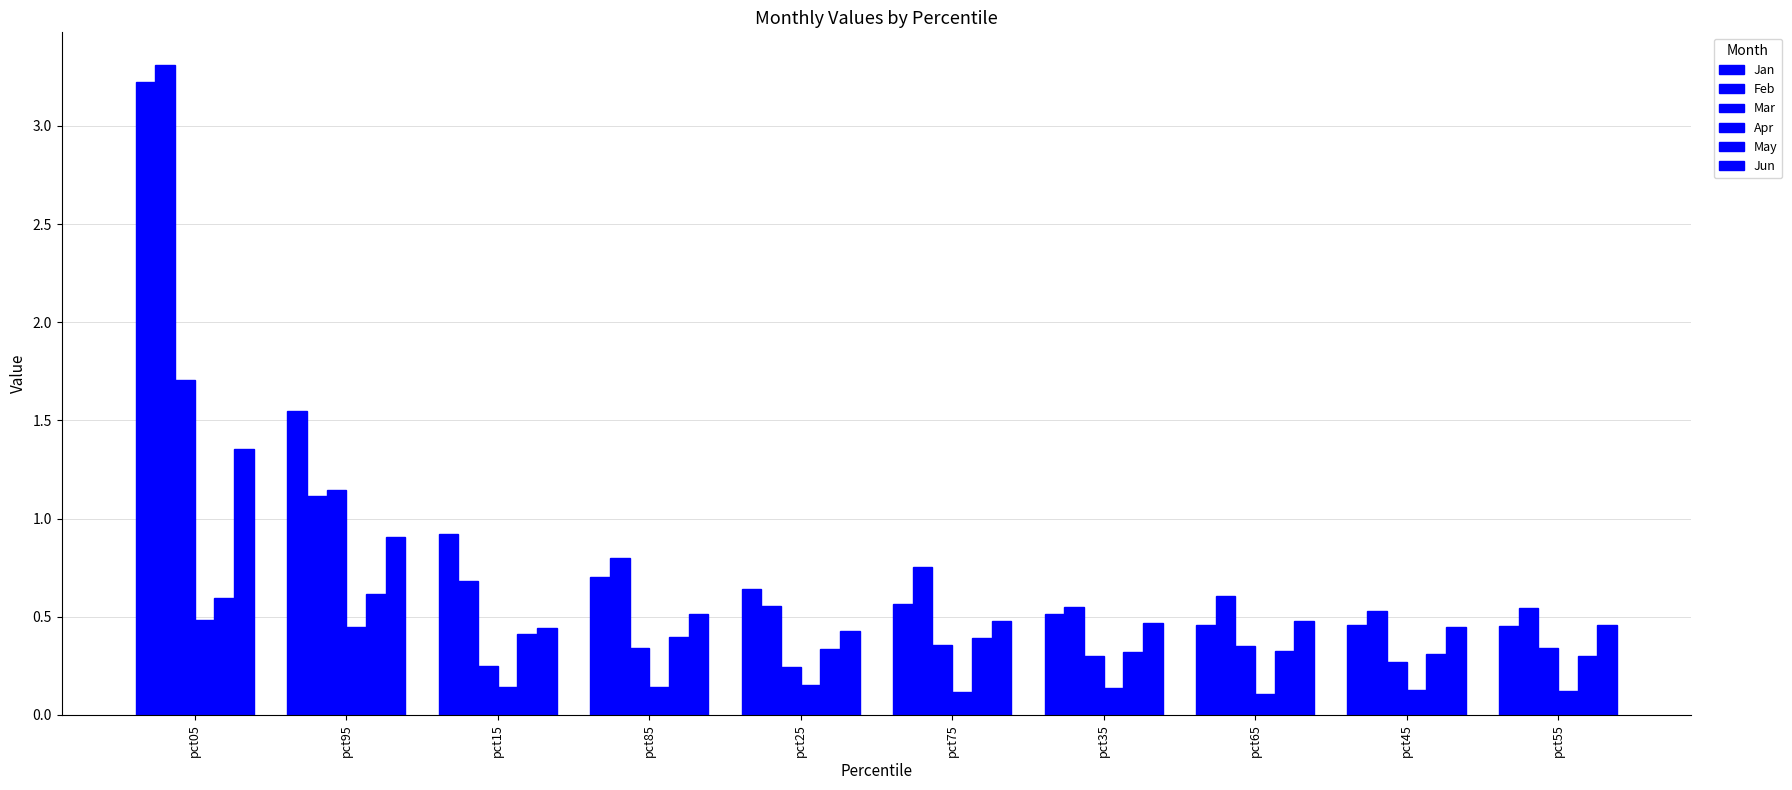

What is the maximum value for Feb?

3.3